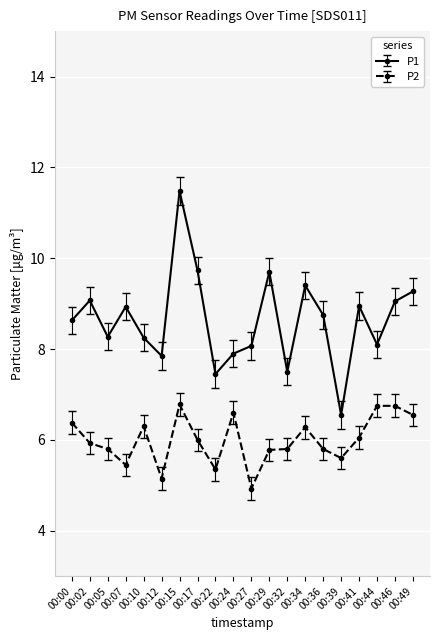

How many lines are shown in the chart?

2